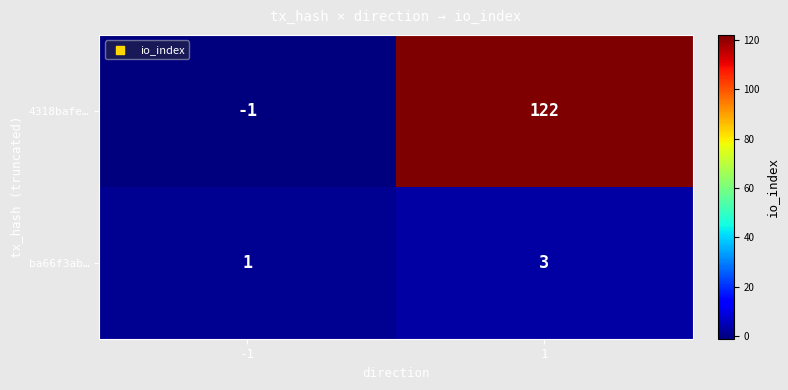

What is the spread (max minus min) of values at 1?

119